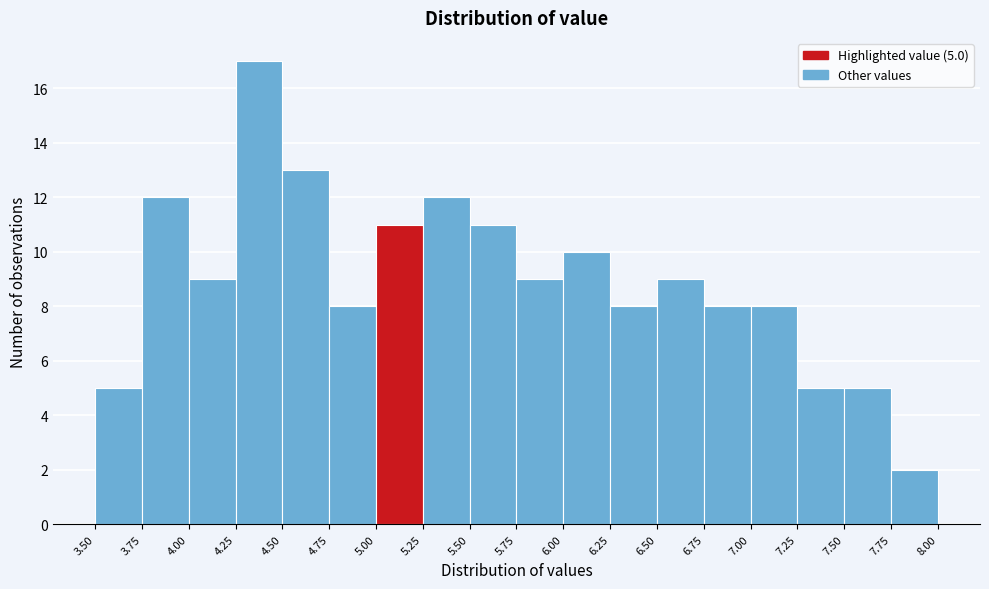

Over which range of the x-axis is the bar tallest?

4.25 to 4.50